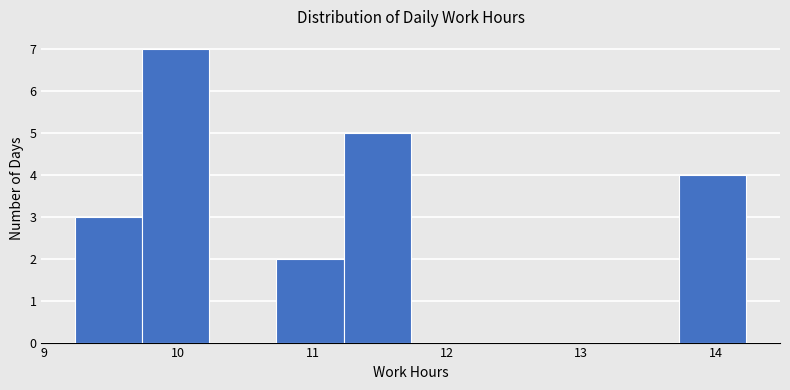

Reading left to right, transcribe this chart: for each bar, give the range it covers on the x-axis and its height. Neither the bar edges nor the heights are printed on the chart, so give them approximately, as read against the axes.

9.23 to 9.73: 3
9.73 to 10.23: 7
10.23 to 10.73: 0
10.73 to 11.23: 2
11.23 to 11.73: 5
11.73 to 12.23: 0
12.23 to 12.73: 0
12.73 to 13.23: 0
13.23 to 13.73: 0
13.73 to 14.23: 4